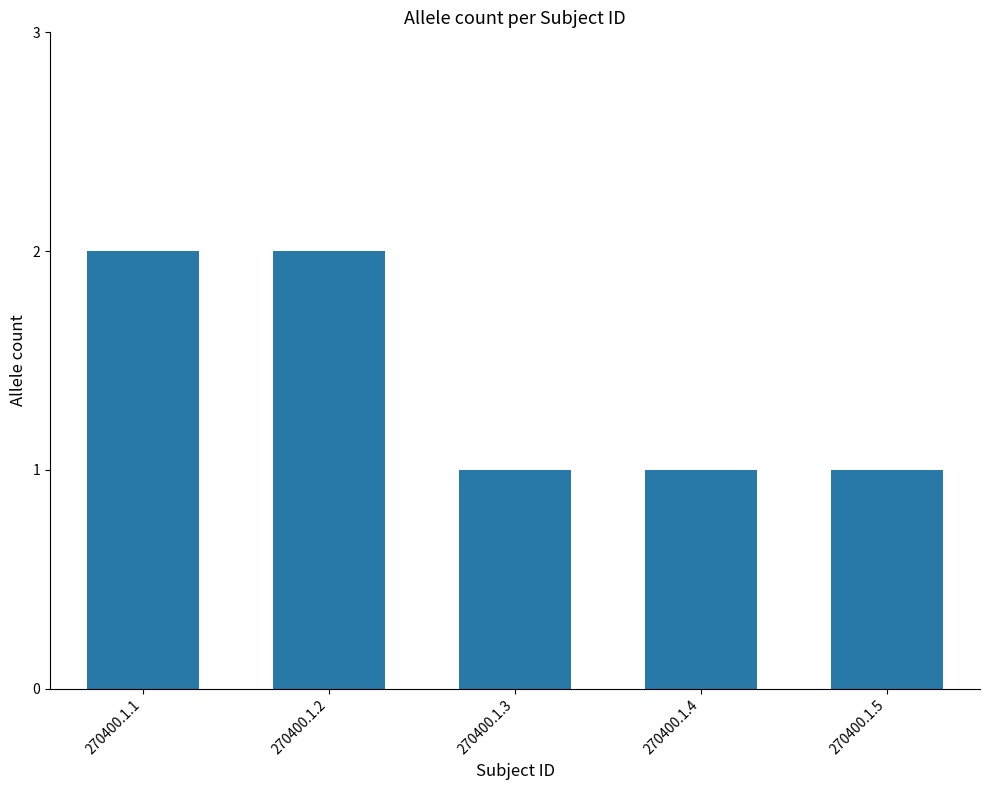

What is the value of the 5th bar from the left?

1